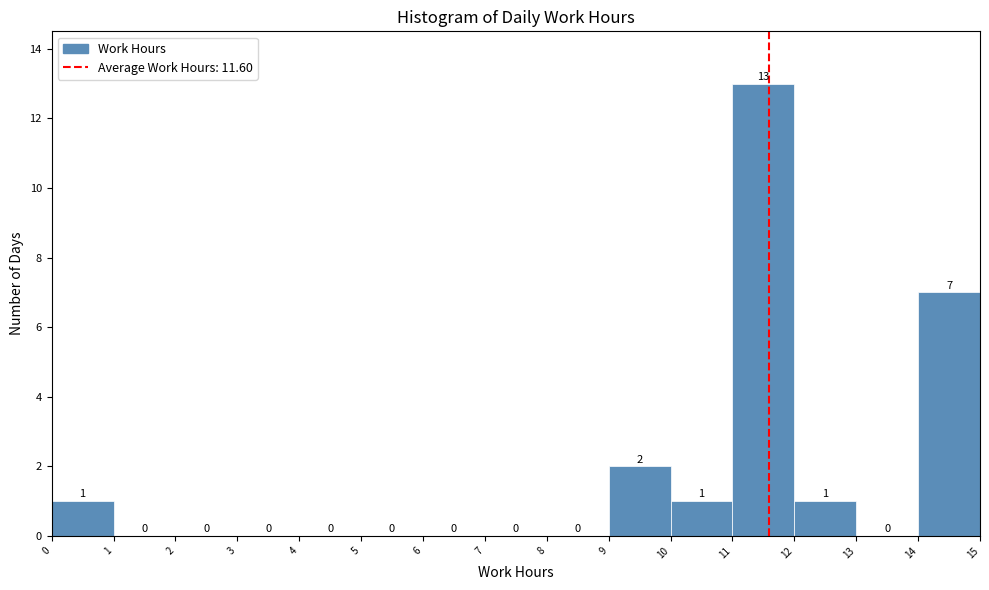

How tall is the bar that spans 12 to 13 on the x-axis?

1